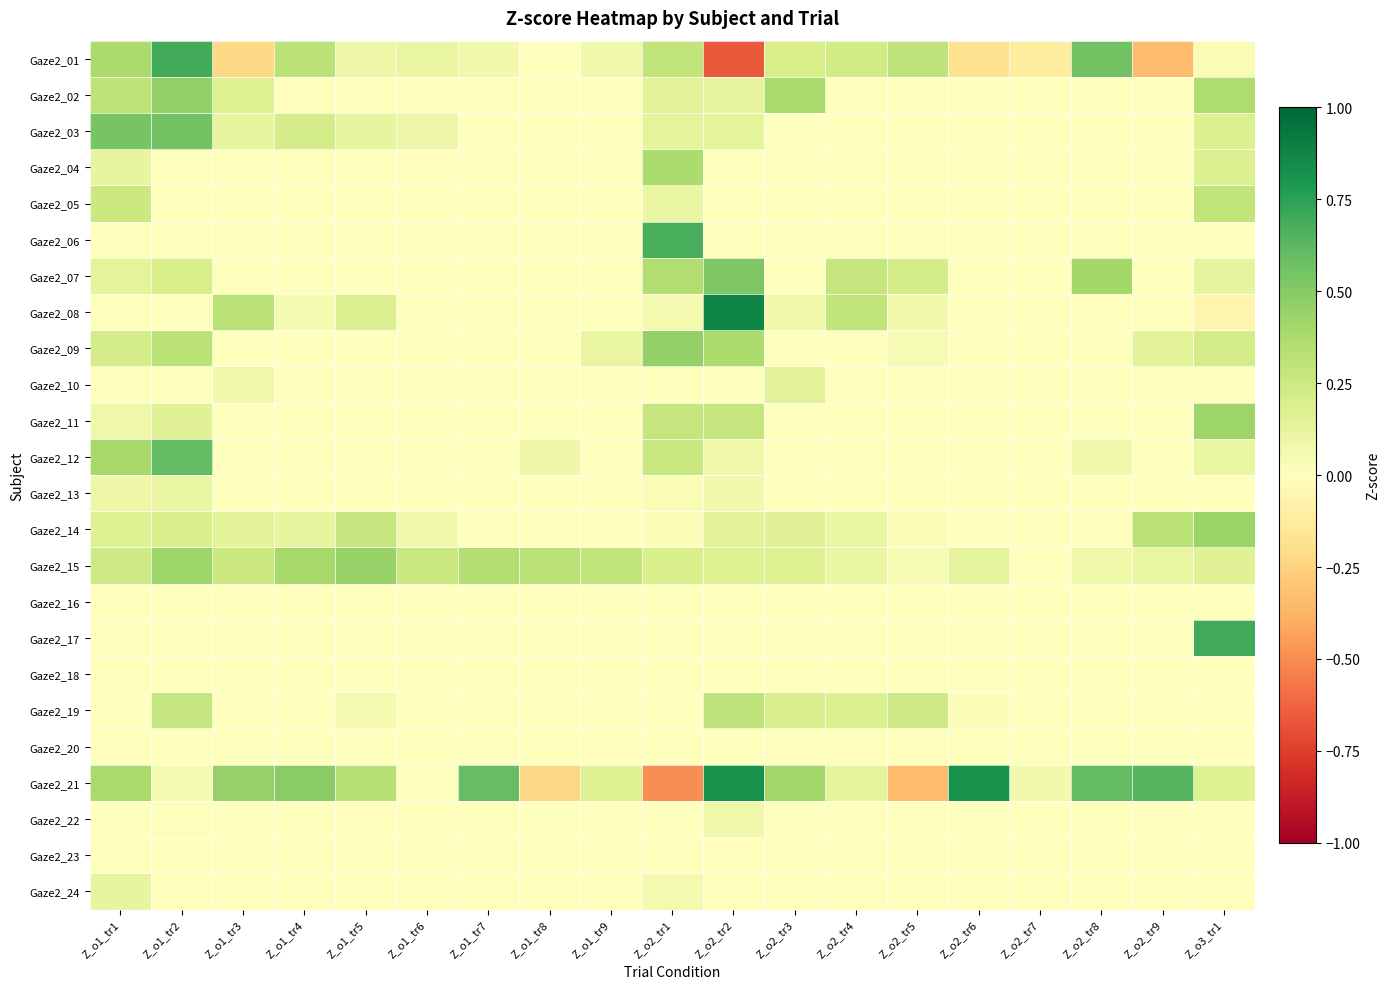

Reading right to left, extract all data points from this chart.

Gaze2_01: Z_o3_tr1=0.0	Z_o2_tr9=-0.3	Z_o2_tr8=0.6	Z_o2_tr7=-0.1	Z_o2_tr6=-0.2	Z_o2_tr5=0.3	Z_o2_tr4=0.2	Z_o2_tr3=0.2	Z_o2_tr2=-0.7	Z_o2_tr1=0.3	Z_o1_tr9=0.1	Z_o1_tr8=-0.0	Z_o1_tr7=0.1	Z_o1_tr6=0.1	Z_o1_tr5=0.1	Z_o1_tr4=0.3	Z_o1_tr3=-0.2	Z_o1_tr2=0.7	Z_o1_tr1=0.4
Gaze2_02: Z_o3_tr1=0.4	Z_o2_tr9=0.0	Z_o2_tr8=0.0	Z_o2_tr7=0.0	Z_o2_tr6=0.0	Z_o2_tr5=-0.0	Z_o2_tr4=0.0	Z_o2_tr3=0.4	Z_o2_tr2=0.1	Z_o2_tr1=0.1	Z_o1_tr9=0.0	Z_o1_tr8=0.0	Z_o1_tr7=0.0	Z_o1_tr6=0.0	Z_o1_tr5=0.0	Z_o1_tr4=0.0	Z_o1_tr3=0.2	Z_o1_tr2=0.5	Z_o1_tr1=0.3
Gaze2_03: Z_o3_tr1=0.2	Z_o2_tr9=0.0	Z_o2_tr8=0.0	Z_o2_tr7=0.0	Z_o2_tr6=0.0	Z_o2_tr5=0.0	Z_o2_tr4=0.0	Z_o2_tr3=0.0	Z_o2_tr2=0.1	Z_o2_tr1=0.1	Z_o1_tr9=0.0	Z_o1_tr8=0.0	Z_o1_tr7=0.0	Z_o1_tr6=0.1	Z_o1_tr5=0.1	Z_o1_tr4=0.2	Z_o1_tr3=0.1	Z_o1_tr2=0.6	Z_o1_tr1=0.5
Gaze2_04: Z_o3_tr1=0.2	Z_o2_tr9=0.0	Z_o2_tr8=0.0	Z_o2_tr7=0.0	Z_o2_tr6=0.0	Z_o2_tr5=0.0	Z_o2_tr4=0.0	Z_o2_tr3=0.0	Z_o2_tr2=0.0	Z_o2_tr1=0.4	Z_o1_tr9=0.0	Z_o1_tr8=0.0	Z_o1_tr7=0.0	Z_o1_tr6=0.0	Z_o1_tr5=0.0	Z_o1_tr4=0.0	Z_o1_tr3=0.0	Z_o1_tr2=0.0	Z_o1_tr1=0.1
Gaze2_05: Z_o3_tr1=0.3	Z_o2_tr9=0.0	Z_o2_tr8=0.0	Z_o2_tr7=0.0	Z_o2_tr6=0.0	Z_o2_tr5=0.0	Z_o2_tr4=0.0	Z_o2_tr3=0.0	Z_o2_tr2=0.0	Z_o2_tr1=0.1	Z_o1_tr9=0.0	Z_o1_tr8=0.0	Z_o1_tr7=0.0	Z_o1_tr6=0.0	Z_o1_tr5=0.0	Z_o1_tr4=0.0	Z_o1_tr3=0.0	Z_o1_tr2=0.0	Z_o1_tr1=0.3
Gaze2_06: Z_o3_tr1=0.0	Z_o2_tr9=0.0	Z_o2_tr8=0.0	Z_o2_tr7=0.0	Z_o2_tr6=0.0	Z_o2_tr5=0.0	Z_o2_tr4=0.0	Z_o2_tr3=0.0	Z_o2_tr2=0.0	Z_o2_tr1=0.7	Z_o1_tr9=0.0	Z_o1_tr8=0.0	Z_o1_tr7=0.0	Z_o1_tr6=0.0	Z_o1_tr5=0.0	Z_o1_tr4=0.0	Z_o1_tr3=0.0	Z_o1_tr2=0.0	Z_o1_tr1=0.0
Gaze2_07: Z_o3_tr1=0.1	Z_o2_tr9=0.0	Z_o2_tr8=0.4	Z_o2_tr7=0.0	Z_o2_tr6=0.0	Z_o2_tr5=0.2	Z_o2_tr4=0.3	Z_o2_tr3=0.0	Z_o2_tr2=0.5	Z_o2_tr1=0.4	Z_o1_tr9=0.0	Z_o1_tr8=0.0	Z_o1_tr7=0.0	Z_o1_tr6=0.0	Z_o1_tr5=0.0	Z_o1_tr4=0.0	Z_o1_tr3=0.0	Z_o1_tr2=0.2	Z_o1_tr1=0.1
Gaze2_08: Z_o3_tr1=-0.1	Z_o2_tr9=0.0	Z_o2_tr8=0.0	Z_o2_tr7=0.0	Z_o2_tr6=0.0	Z_o2_tr5=0.1	Z_o2_tr4=0.3	Z_o2_tr3=0.1	Z_o2_tr2=0.9	Z_o2_tr1=0.1	Z_o1_tr9=0.0	Z_o1_tr8=0.0	Z_o1_tr7=0.0	Z_o1_tr6=0.0	Z_o1_tr5=0.2	Z_o1_tr4=0.1	Z_o1_tr3=0.3	Z_o1_tr2=0.0	Z_o1_tr1=0.0
Gaze2_09: Z_o3_tr1=0.2	Z_o2_tr9=0.1	Z_o2_tr8=0.0	Z_o2_tr7=0.0	Z_o2_tr6=0.0	Z_o2_tr5=0.0	Z_o2_tr4=0.0	Z_o2_tr3=0.0	Z_o2_tr2=0.4	Z_o2_tr1=0.5	Z_o1_tr9=0.1	Z_o1_tr8=0.0	Z_o1_tr7=0.0	Z_o1_tr6=0.0	Z_o1_tr5=0.0	Z_o1_tr4=0.0	Z_o1_tr3=0.0	Z_o1_tr2=0.3	Z_o1_tr1=0.2
Gaze2_10: Z_o3_tr1=0.0	Z_o2_tr9=0.0	Z_o2_tr8=0.0	Z_o2_tr7=0.0	Z_o2_tr6=0.0	Z_o2_tr5=0.0	Z_o2_tr4=0.0	Z_o2_tr3=0.2	Z_o2_tr2=0.0	Z_o2_tr1=0.0	Z_o1_tr9=0.0	Z_o1_tr8=0.0	Z_o1_tr7=0.0	Z_o1_tr6=0.0	Z_o1_tr5=0.0	Z_o1_tr4=0.0	Z_o1_tr3=0.1	Z_o1_tr2=0.0	Z_o1_tr1=0.0
Gaze2_11: Z_o3_tr1=0.4	Z_o2_tr9=0.0	Z_o2_tr8=0.0	Z_o2_tr7=0.0	Z_o2_tr6=0.0	Z_o2_tr5=0.0	Z_o2_tr4=0.0	Z_o2_tr3=0.0	Z_o2_tr2=0.3	Z_o2_tr1=0.3	Z_o1_tr9=0.0	Z_o1_tr8=0.0	Z_o1_tr7=0.0	Z_o1_tr6=0.0	Z_o1_tr5=0.0	Z_o1_tr4=0.0	Z_o1_tr3=0.0	Z_o1_tr2=0.2	Z_o1_tr1=0.1
Gaze2_12: Z_o3_tr1=0.1	Z_o2_tr9=0.0	Z_o2_tr8=0.1	Z_o2_tr7=0.0	Z_o2_tr6=0.0	Z_o2_tr5=0.0	Z_o2_tr4=0.0	Z_o2_tr3=0.0	Z_o2_tr2=0.1	Z_o2_tr1=0.3	Z_o1_tr9=0.0	Z_o1_tr8=0.1	Z_o1_tr7=0.0	Z_o1_tr6=0.0	Z_o1_tr5=0.0	Z_o1_tr4=0.0	Z_o1_tr3=0.0	Z_o1_tr2=0.6	Z_o1_tr1=0.4
Gaze2_13: Z_o3_tr1=0.0	Z_o2_tr9=0.0	Z_o2_tr8=0.0	Z_o2_tr7=0.0	Z_o2_tr6=0.0	Z_o2_tr5=0.0	Z_o2_tr4=0.0	Z_o2_tr3=0.0	Z_o2_tr2=0.1	Z_o2_tr1=0.0	Z_o1_tr9=0.0	Z_o1_tr8=0.0	Z_o1_tr7=0.0	Z_o1_tr6=0.0	Z_o1_tr5=0.0	Z_o1_tr4=0.0	Z_o1_tr3=0.0	Z_o1_tr2=0.1	Z_o1_tr1=0.1
Gaze2_14: Z_o3_tr1=0.4	Z_o2_tr9=0.3	Z_o2_tr8=0.0	Z_o2_tr7=0.0	Z_o2_tr6=0.0	Z_o2_tr5=0.0	Z_o2_tr4=0.1	Z_o2_tr3=0.2	Z_o2_tr2=0.2	Z_o2_tr1=0.0	Z_o1_tr9=0.0	Z_o1_tr8=0.0	Z_o1_tr7=0.0	Z_o1_tr6=0.1	Z_o1_tr5=0.3	Z_o1_tr4=0.1	Z_o1_tr3=0.1	Z_o1_tr2=0.2	Z_o1_tr1=0.2
Gaze2_15: Z_o3_tr1=0.2	Z_o2_tr9=0.1	Z_o2_tr8=0.1	Z_o2_tr7=0.0	Z_o2_tr6=0.1	Z_o2_tr5=0.0	Z_o2_tr4=0.1	Z_o2_tr3=0.2	Z_o2_tr2=0.2	Z_o2_tr1=0.2	Z_o1_tr9=0.3	Z_o1_tr8=0.3	Z_o1_tr7=0.3	Z_o1_tr6=0.3	Z_o1_tr5=0.4	Z_o1_tr4=0.4	Z_o1_tr3=0.3	Z_o1_tr2=0.4	Z_o1_tr1=0.2
Gaze2_16: Z_o3_tr1=0.0	Z_o2_tr9=0.0	Z_o2_tr8=0.0	Z_o2_tr7=0.0	Z_o2_tr6=0.0	Z_o2_tr5=0.0	Z_o2_tr4=0.0	Z_o2_tr3=0.0	Z_o2_tr2=0.0	Z_o2_tr1=0.0	Z_o1_tr9=0.0	Z_o1_tr8=0.0	Z_o1_tr7=0.0	Z_o1_tr6=0.0	Z_o1_tr5=0.0	Z_o1_tr4=0.0	Z_o1_tr3=0.0	Z_o1_tr2=0.0	Z_o1_tr1=0.0
Gaze2_17: Z_o3_tr1=0.7	Z_o2_tr9=0.0	Z_o2_tr8=0.0	Z_o2_tr7=0.0	Z_o2_tr6=0.0	Z_o2_tr5=0.0	Z_o2_tr4=0.0	Z_o2_tr3=0.0	Z_o2_tr2=0.0	Z_o2_tr1=0.0	Z_o1_tr9=0.0	Z_o1_tr8=0.0	Z_o1_tr7=0.0	Z_o1_tr6=0.0	Z_o1_tr5=0.0	Z_o1_tr4=0.0	Z_o1_tr3=0.0	Z_o1_tr2=0.0	Z_o1_tr1=0.0
Gaze2_18: Z_o3_tr1=0.0	Z_o2_tr9=0.0	Z_o2_tr8=0.0	Z_o2_tr7=0.0	Z_o2_tr6=0.0	Z_o2_tr5=0.0	Z_o2_tr4=0.0	Z_o2_tr3=0.0	Z_o2_tr2=0.0	Z_o2_tr1=0.0	Z_o1_tr9=0.0	Z_o1_tr8=0.0	Z_o1_tr7=0.0	Z_o1_tr6=0.0	Z_o1_tr5=0.0	Z_o1_tr4=0.0	Z_o1_tr3=0.0	Z_o1_tr2=0.0	Z_o1_tr1=0.0
Gaze2_19: Z_o3_tr1=0.0	Z_o2_tr9=0.0	Z_o2_tr8=0.0	Z_o2_tr7=0.0	Z_o2_tr6=0.0	Z_o2_tr5=0.2	Z_o2_tr4=0.2	Z_o2_tr3=0.2	Z_o2_tr2=0.3	Z_o2_tr1=0.0	Z_o1_tr9=0.0	Z_o1_tr8=0.0	Z_o1_tr7=0.0	Z_o1_tr6=0.0	Z_o1_tr5=0.1	Z_o1_tr4=0.0	Z_o1_tr3=0.0	Z_o1_tr2=0.3	Z_o1_tr1=0.0
Gaze2_20: Z_o3_tr1=0.0	Z_o2_tr9=0.0	Z_o2_tr8=0.0	Z_o2_tr7=0.0	Z_o2_tr6=0.0	Z_o2_tr5=0.0	Z_o2_tr4=0.0	Z_o2_tr3=0.0	Z_o2_tr2=0.0	Z_o2_tr1=0.0	Z_o1_tr9=0.0	Z_o1_tr8=0.0	Z_o1_tr7=0.0	Z_o1_tr6=0.0	Z_o1_tr5=0.0	Z_o1_tr4=0.0	Z_o1_tr3=0.0	Z_o1_tr2=0.0	Z_o1_tr1=0.0
Gaze2_21: Z_o3_tr1=0.2	Z_o2_tr9=0.6	Z_o2_tr8=0.6	Z_o2_tr7=0.1	Z_o2_tr6=0.8	Z_o2_tr5=-0.3	Z_o2_tr4=0.1	Z_o2_tr3=0.4	Z_o2_tr2=0.8	Z_o2_tr1=-0.5	Z_o1_tr9=0.2	Z_o1_tr8=-0.2	Z_o1_tr7=0.6	Z_o1_tr6=0.0	Z_o1_tr5=0.3	Z_o1_tr4=0.5	Z_o1_tr3=0.5	Z_o1_tr2=0.1	Z_o1_tr1=0.4
Gaze2_22: Z_o3_tr1=0.0	Z_o2_tr9=0.0	Z_o2_tr8=0.0	Z_o2_tr7=0.0	Z_o2_tr6=0.0	Z_o2_tr5=0.0	Z_o2_tr4=0.0	Z_o2_tr3=0.0	Z_o2_tr2=0.1	Z_o2_tr1=0.0	Z_o1_tr9=0.0	Z_o1_tr8=0.0	Z_o1_tr7=0.0	Z_o1_tr6=0.0	Z_o1_tr5=0.0	Z_o1_tr4=0.0	Z_o1_tr3=0.0	Z_o1_tr2=0.0	Z_o1_tr1=0.0
Gaze2_23: Z_o3_tr1=0.0	Z_o2_tr9=0.0	Z_o2_tr8=0.0	Z_o2_tr7=0.0	Z_o2_tr6=0.0	Z_o2_tr5=0.0	Z_o2_tr4=0.0	Z_o2_tr3=0.0	Z_o2_tr2=0.0	Z_o2_tr1=0.0	Z_o1_tr9=0.0	Z_o1_tr8=0.0	Z_o1_tr7=0.0	Z_o1_tr6=0.0	Z_o1_tr5=0.0	Z_o1_tr4=0.0	Z_o1_tr3=0.0	Z_o1_tr2=0.0	Z_o1_tr1=0.0
Gaze2_24: Z_o3_tr1=0.0	Z_o2_tr9=0.0	Z_o2_tr8=0.0	Z_o2_tr7=0.0	Z_o2_tr6=0.0	Z_o2_tr5=0.0	Z_o2_tr4=0.0	Z_o2_tr3=0.0	Z_o2_tr2=0.0	Z_o2_tr1=0.1	Z_o1_tr9=0.0	Z_o1_tr8=0.0	Z_o1_tr7=0.0	Z_o1_tr6=0.0	Z_o1_tr5=0.0	Z_o1_tr4=0.0	Z_o1_tr3=0.0	Z_o1_tr2=0.0	Z_o1_tr1=0.1